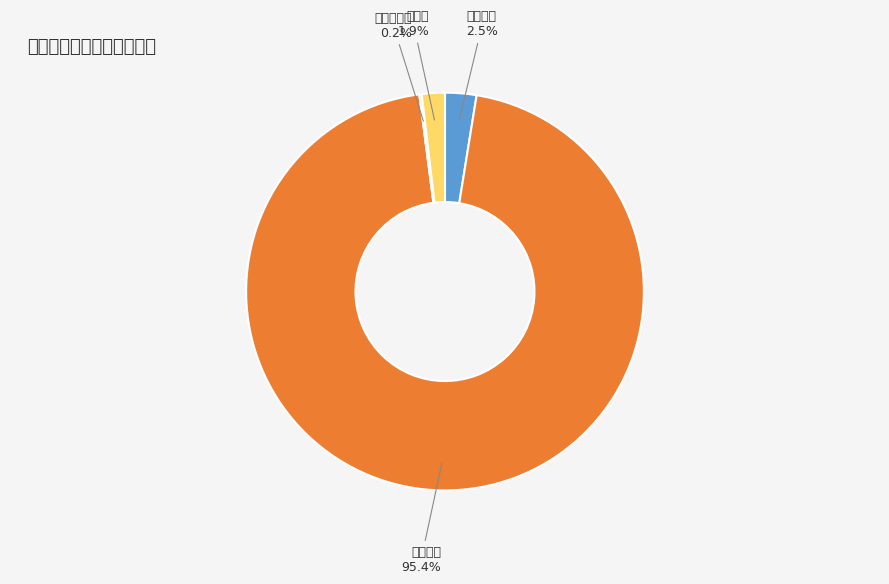

What percentage is the 应急口罩 slice, to the nearest percent?

95%